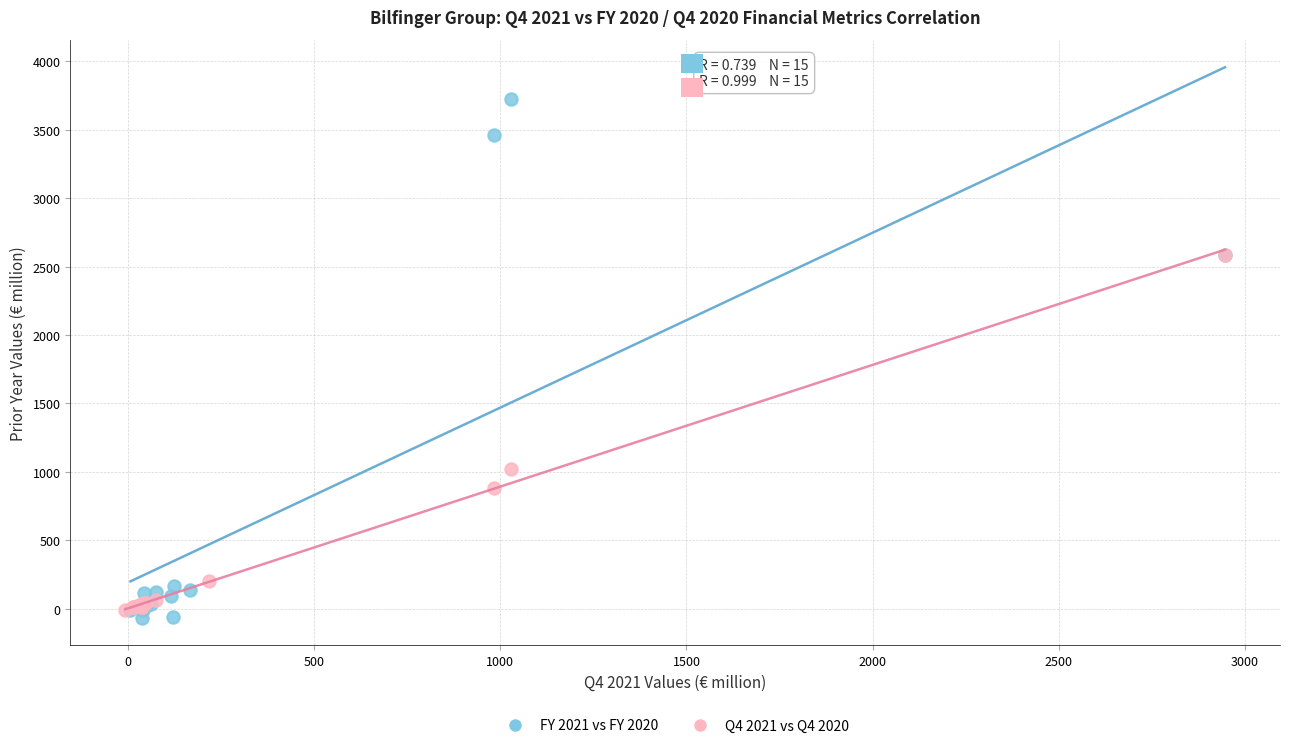

What are all the series names shown in the legend?

FY 2021 vs FY 2020, Q4 2021 vs Q4 2020